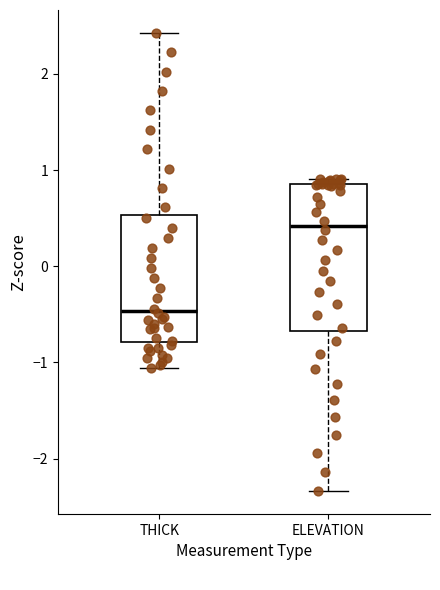

Which box has the lowest median line?

THICK